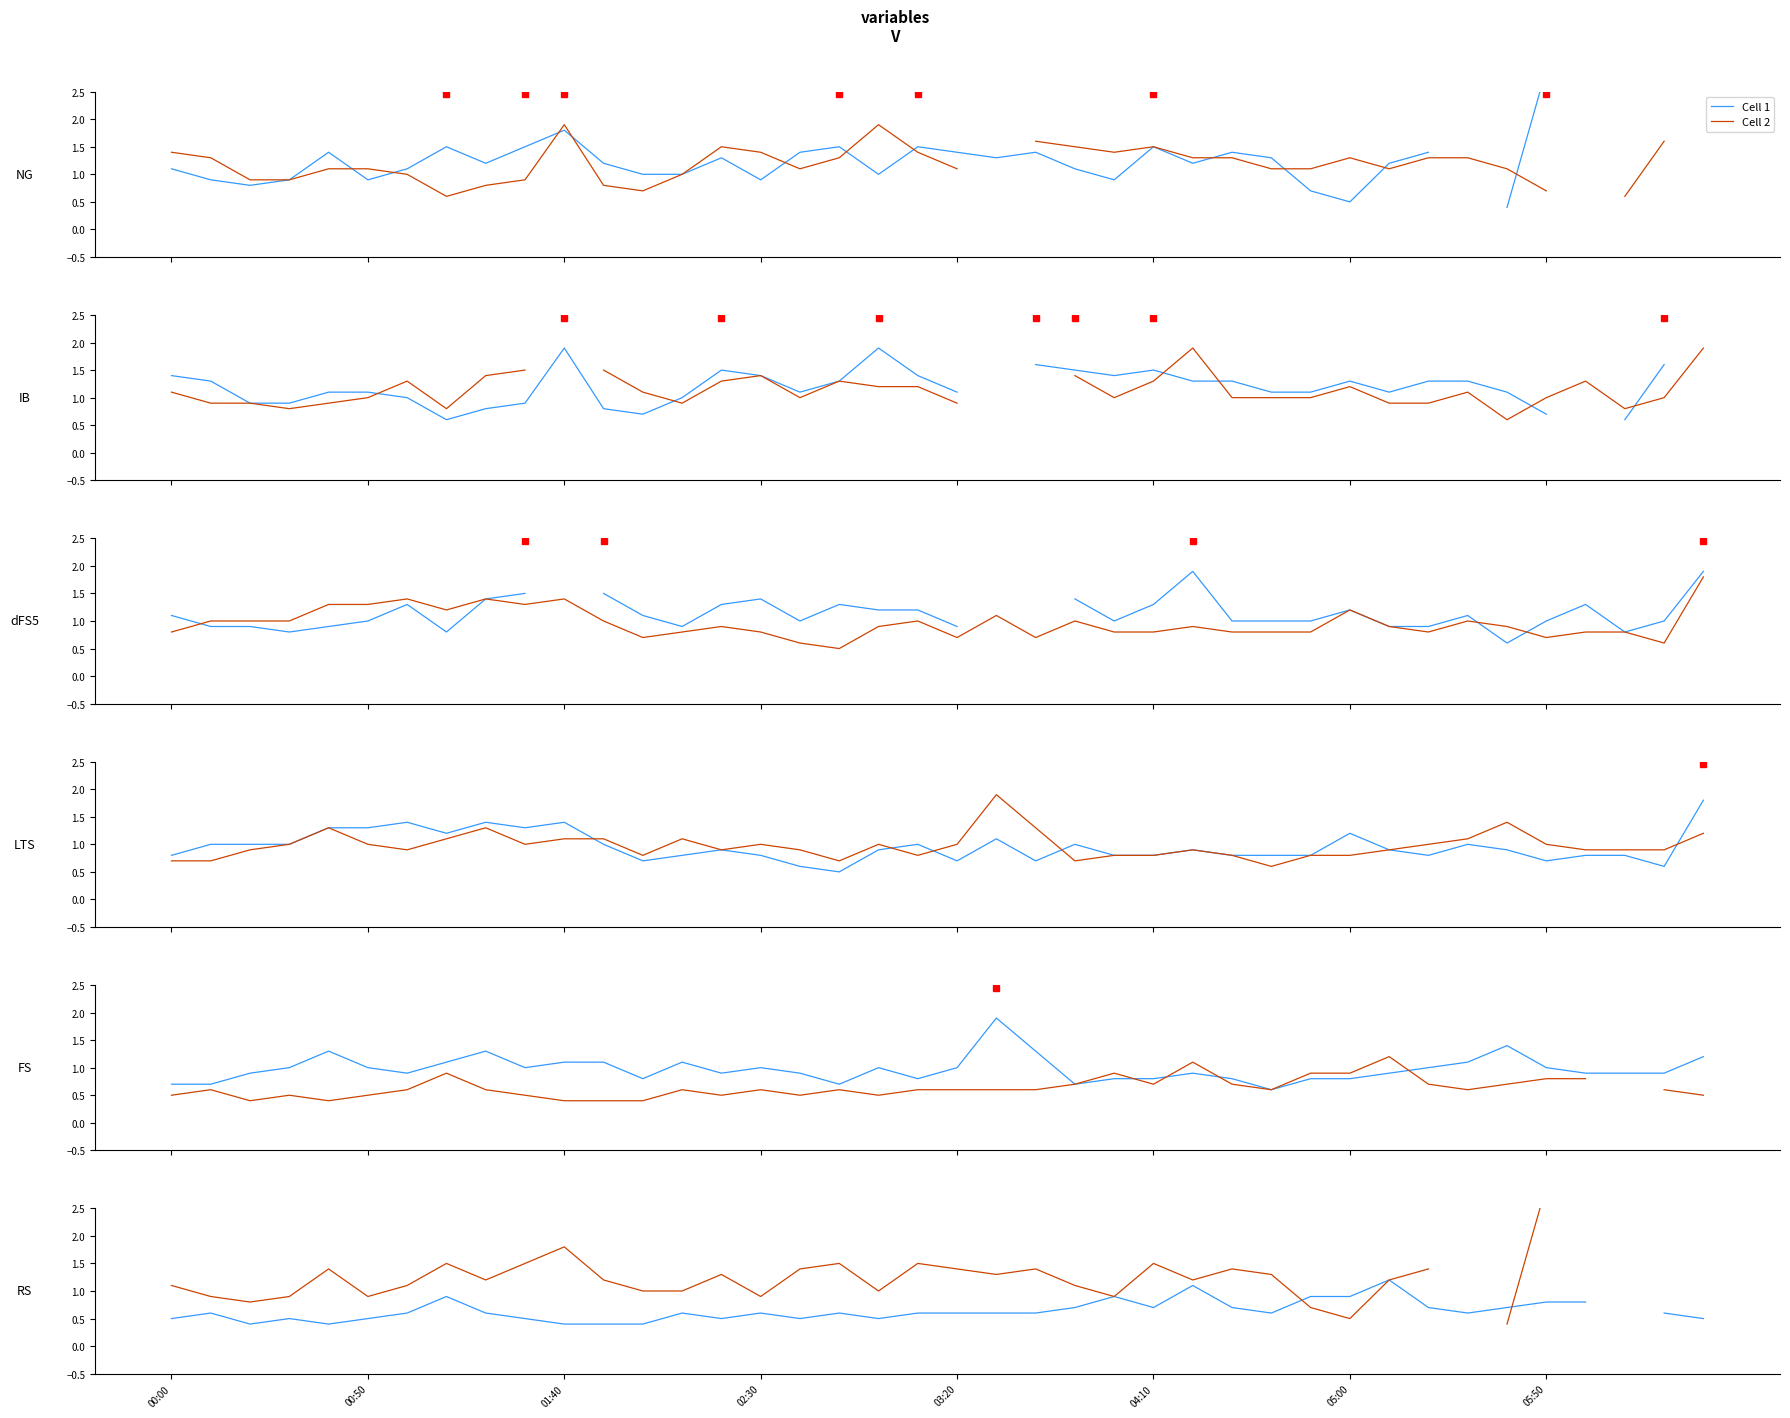

How many values in the Cell 2 series exceed 1?

23